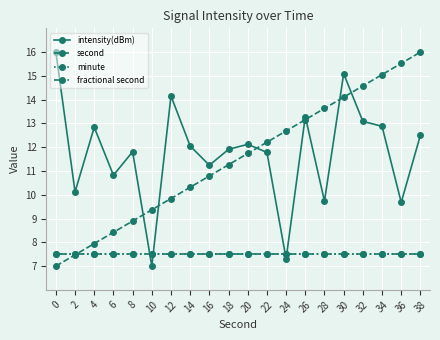

Is this an area chart (filled region under the line)?

No